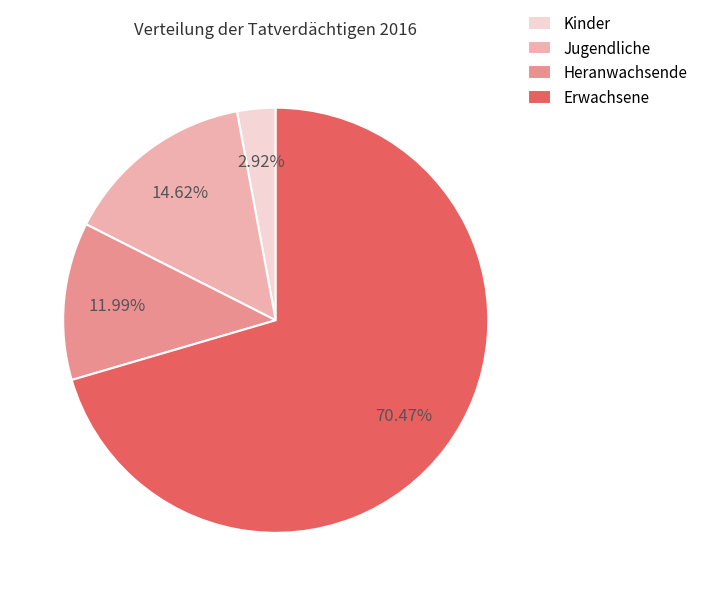

How many segments does this pie chart have?

4